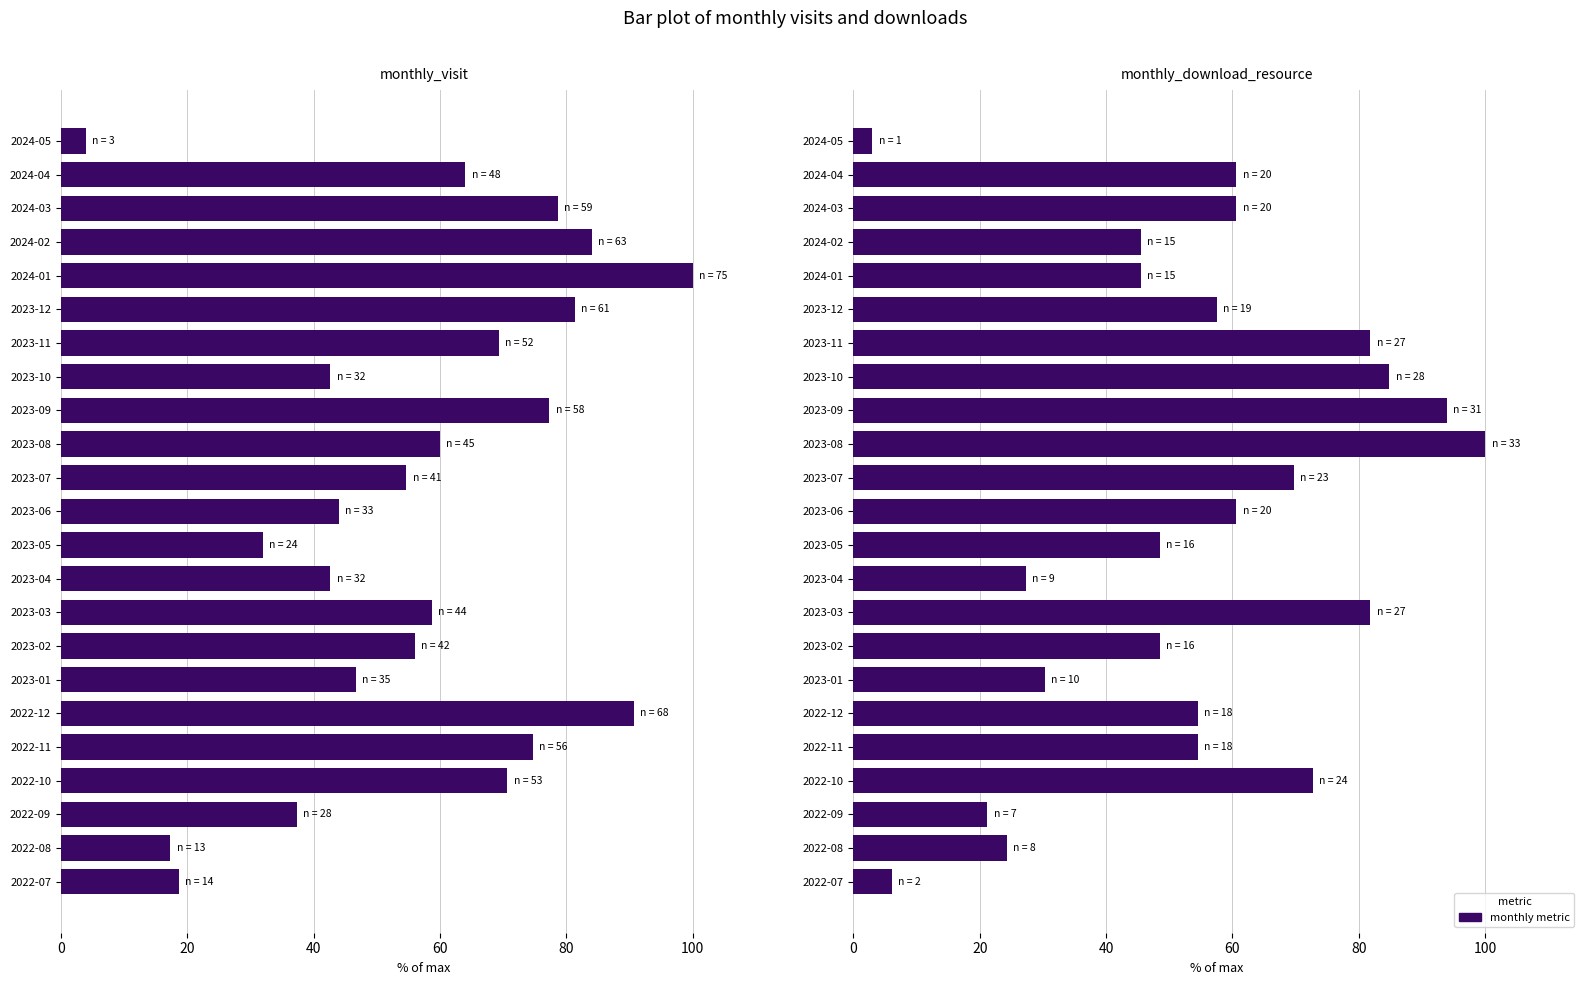

What is the value of the 21st bar from the left?

24.2